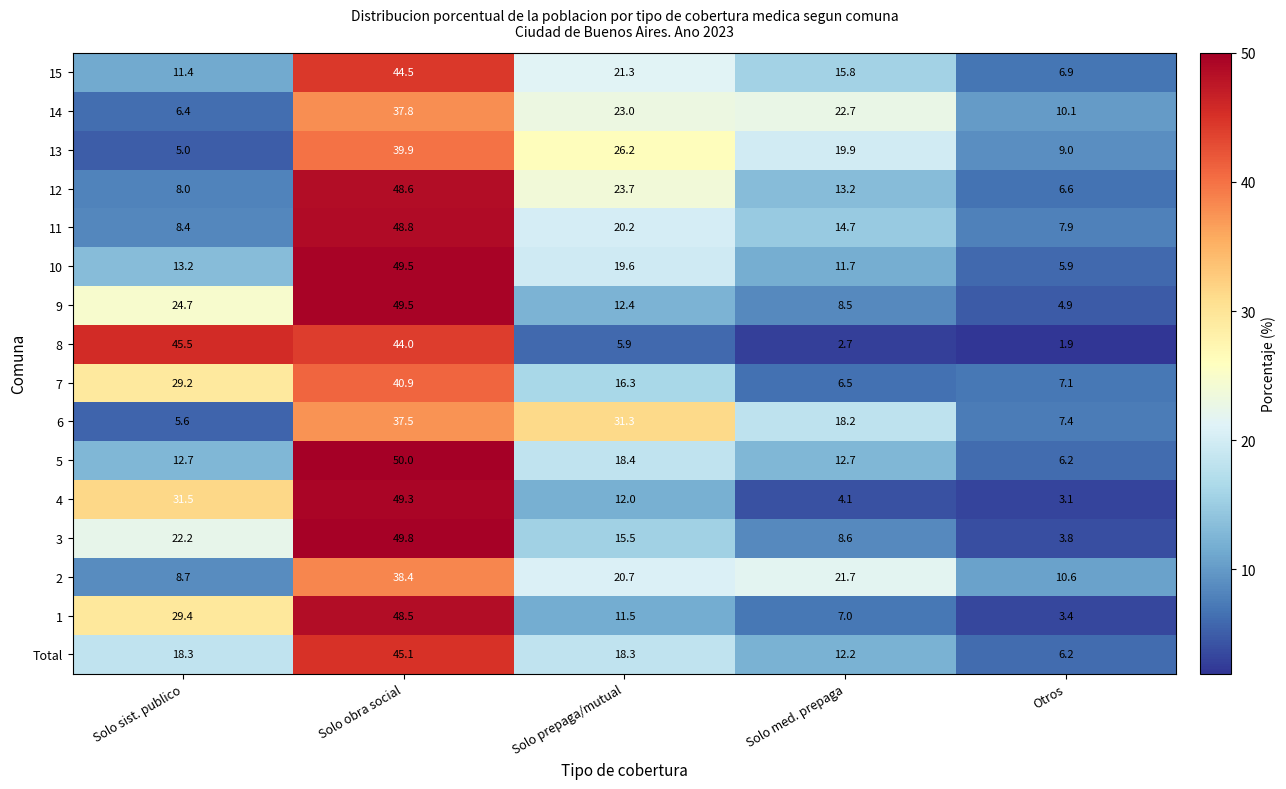

Read the 10 value at Solo sist. publico.

13.2